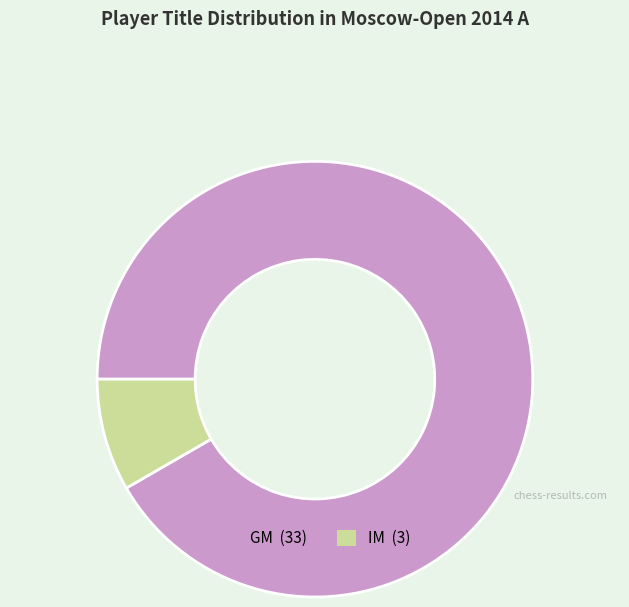

Is there any slice that represents more than half of the pie?

Yes